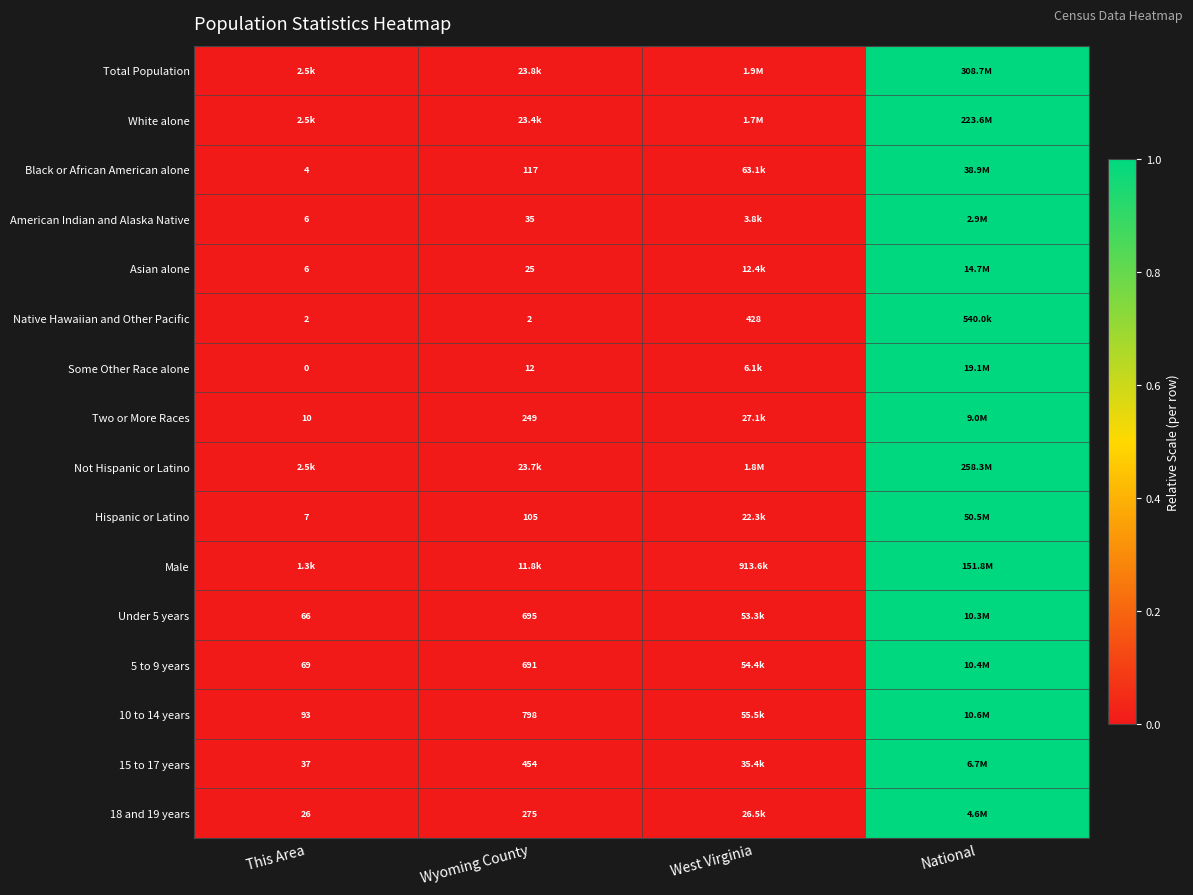

Which category has the highest value in the Some Other Race alone series?

National